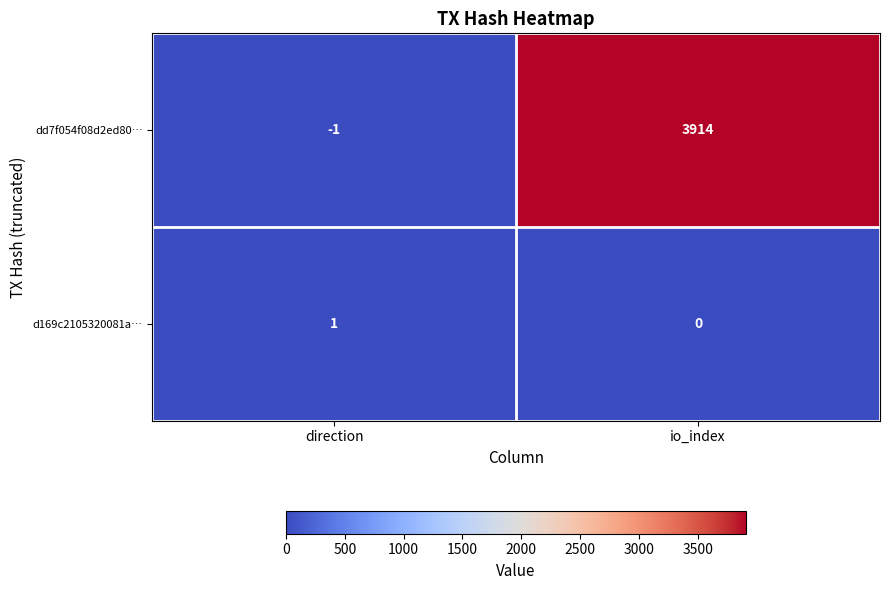

Is it true that d169c2105320081a… equals 1 at io_index?

False